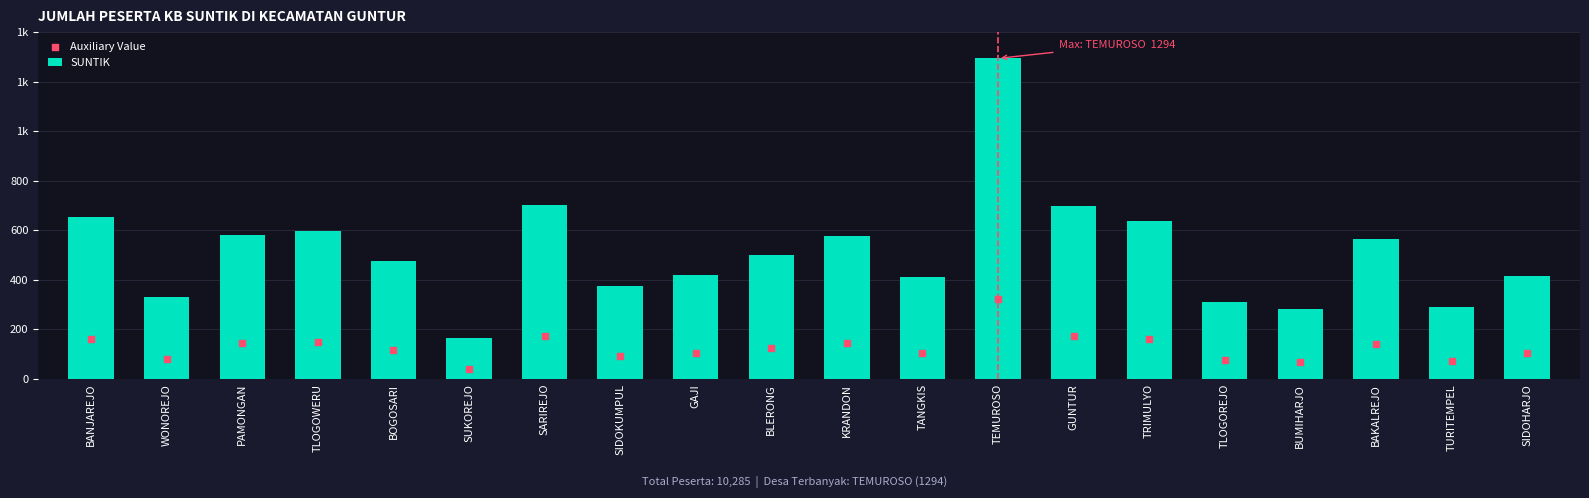

Which series has the largest total across all categories?

SUNTIK